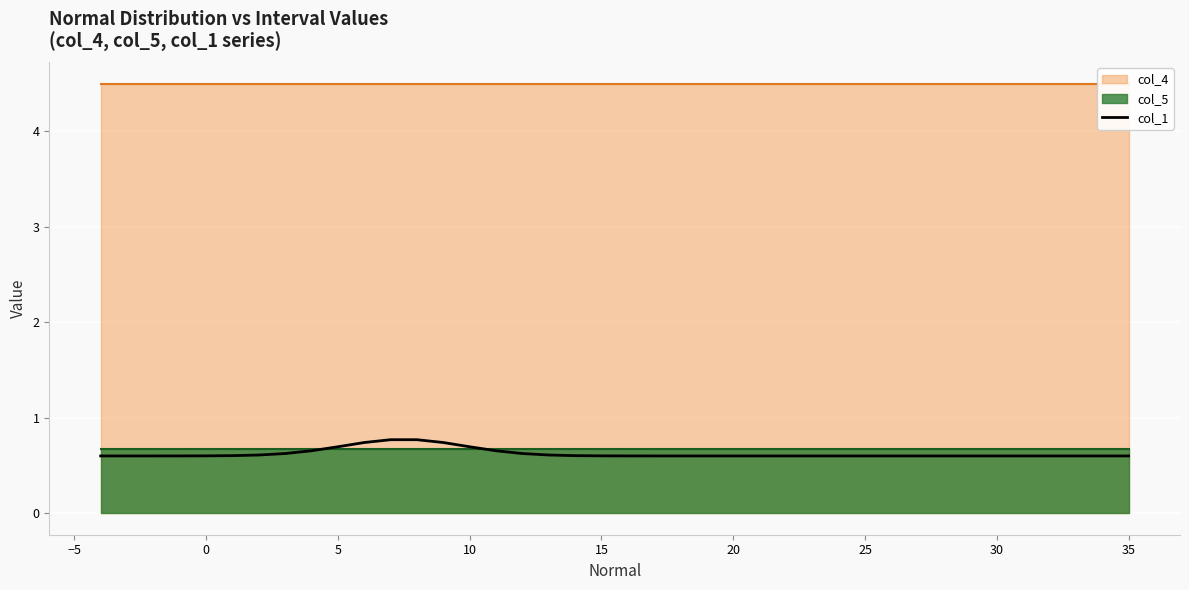

Which has a higher value, 35 or 15?

15